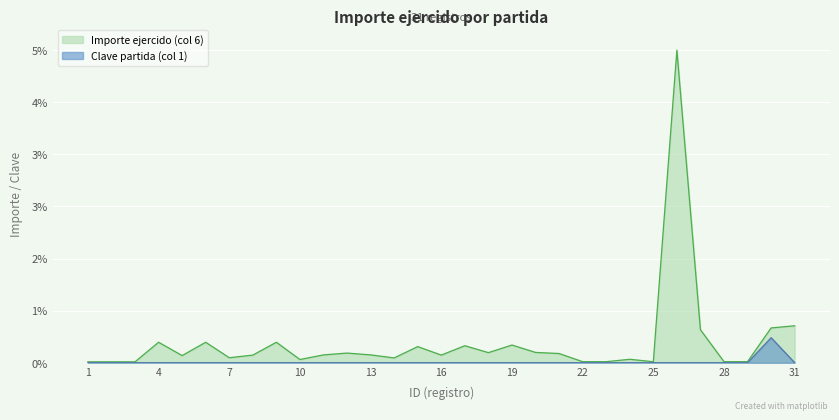

True or false: Clave partida (col 1) and Importe ejercido (col 6) cross at least once.

False